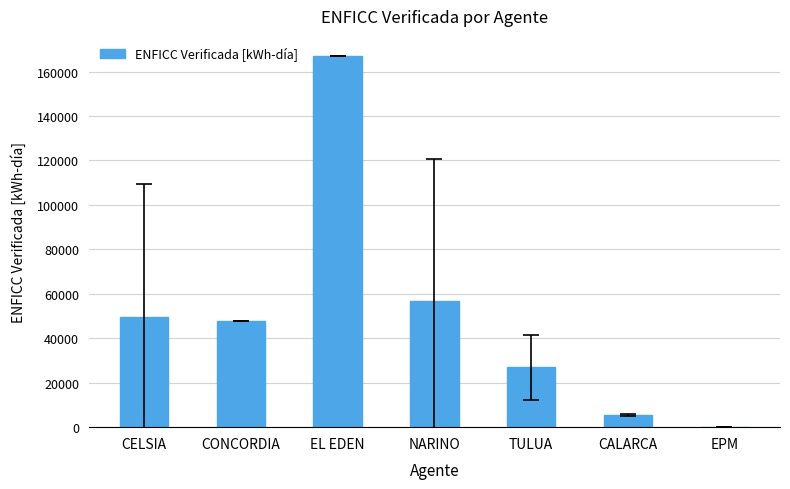

True or false: the data shows 58634.1 at EPM.

False